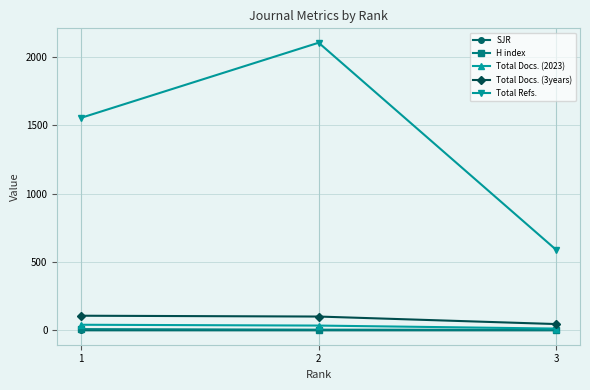

At which label does Total Docs. (2023) reach its minimum?

3